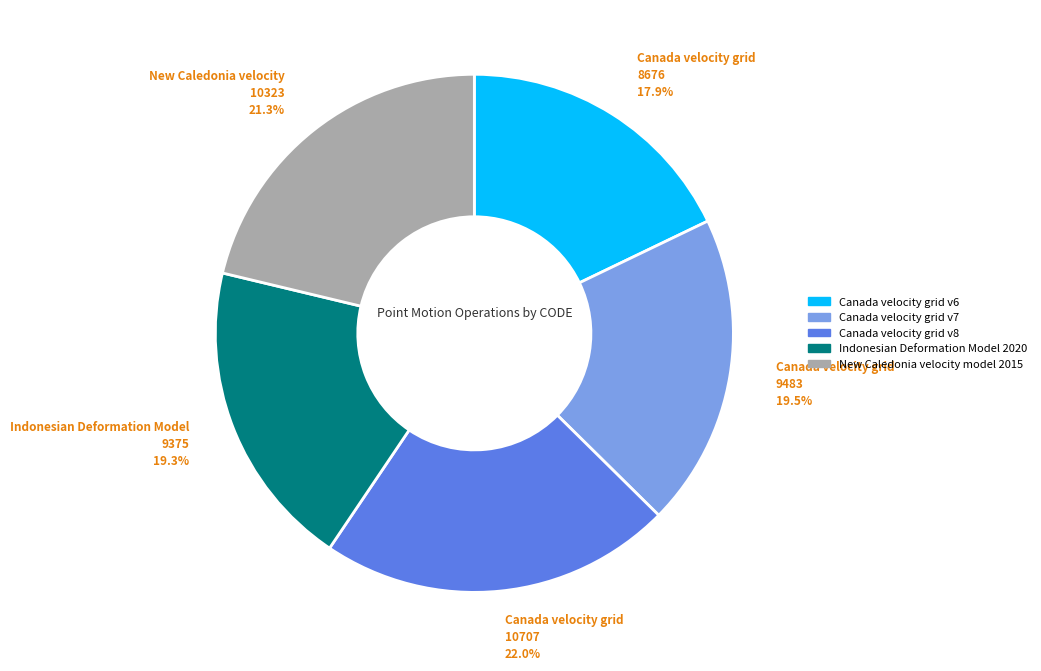

To the nearest percent, what is the difference between the Indonesian Deformation Model 2020 and New Caledonia velocity model 2015 slice percentages?

2%